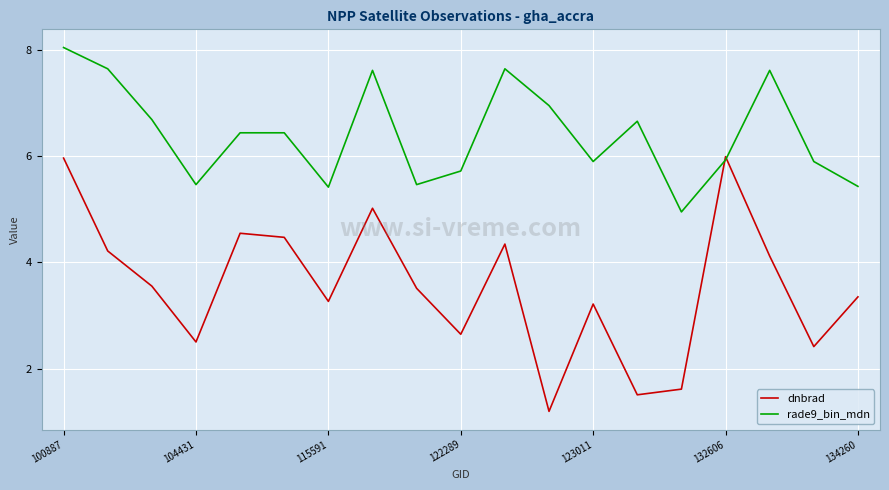

Which series has the widest spread of values?

dnbrad